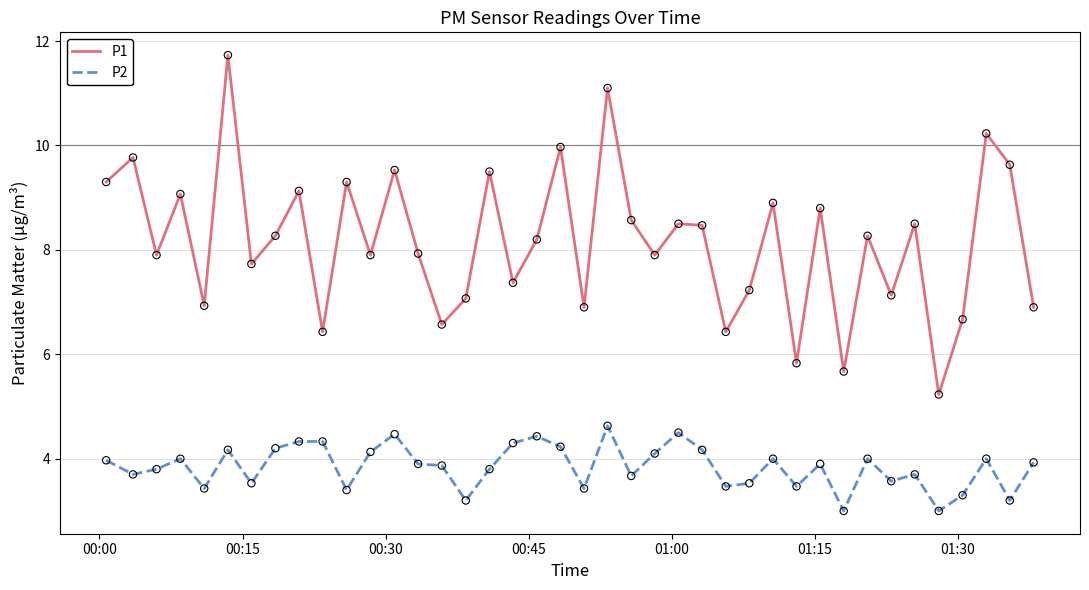

Which series has the largest range (max minus min)?

P1